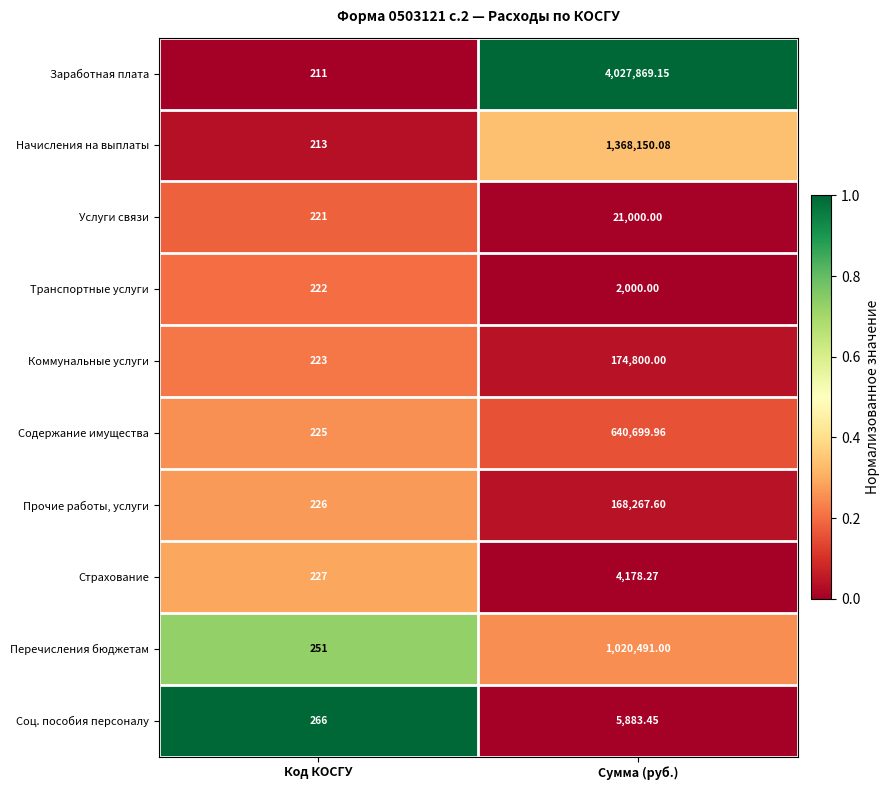

Which series has the largest range (max minus min)?

Заработная плата